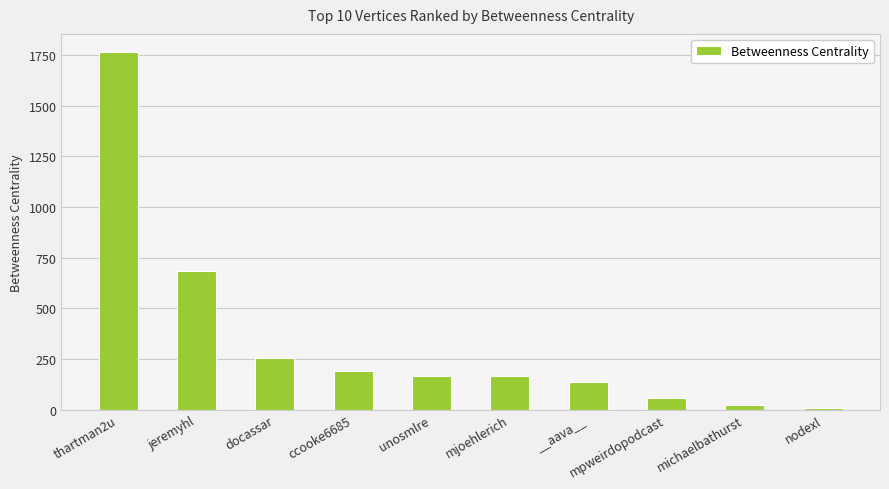

What is the sum of all values?

3453.4